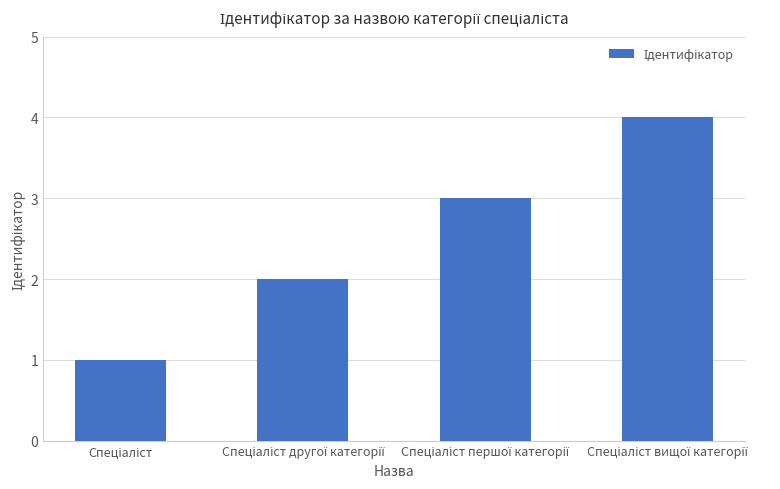

What is the maximum value shown in the chart?

4